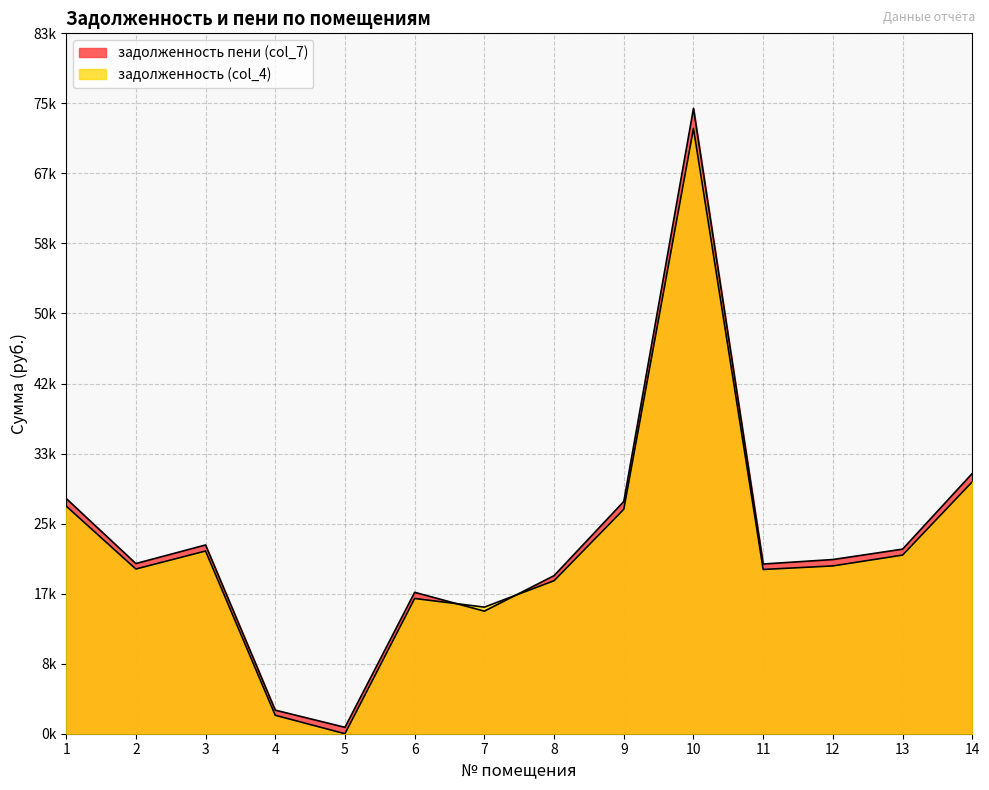

Which category has the highest value across all series?

10